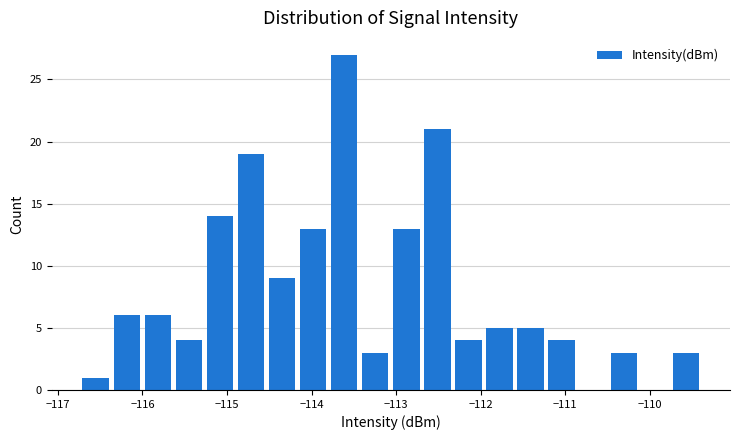

Around what value on the x-axis is the tallest bar? Give the approximate position of its centre, as read against the axis.

-113.6